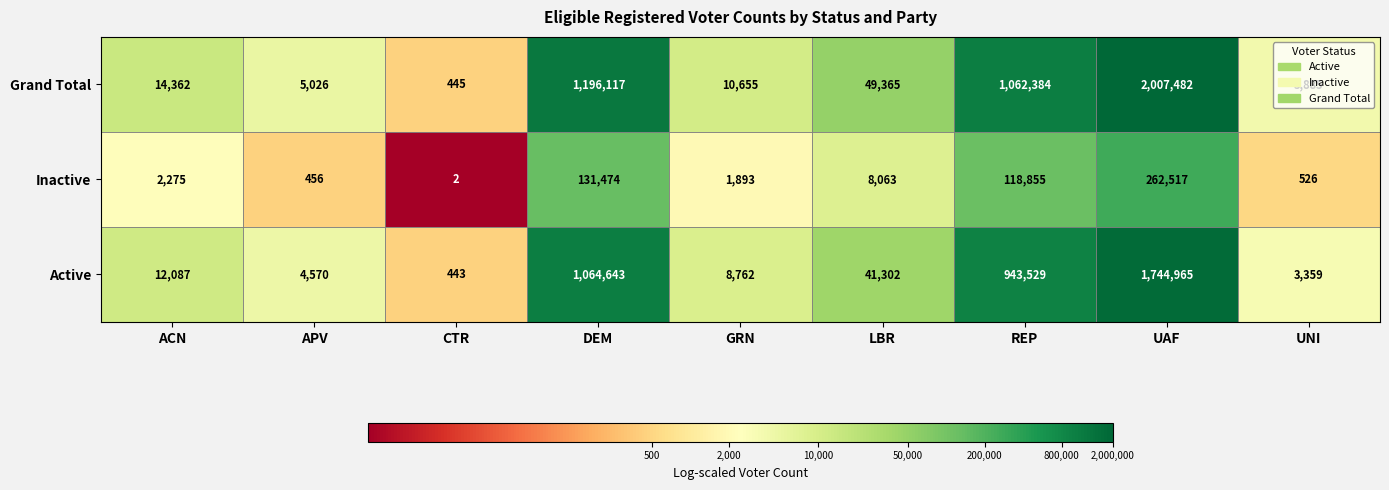

At which label does Active reach its peak?

UAF